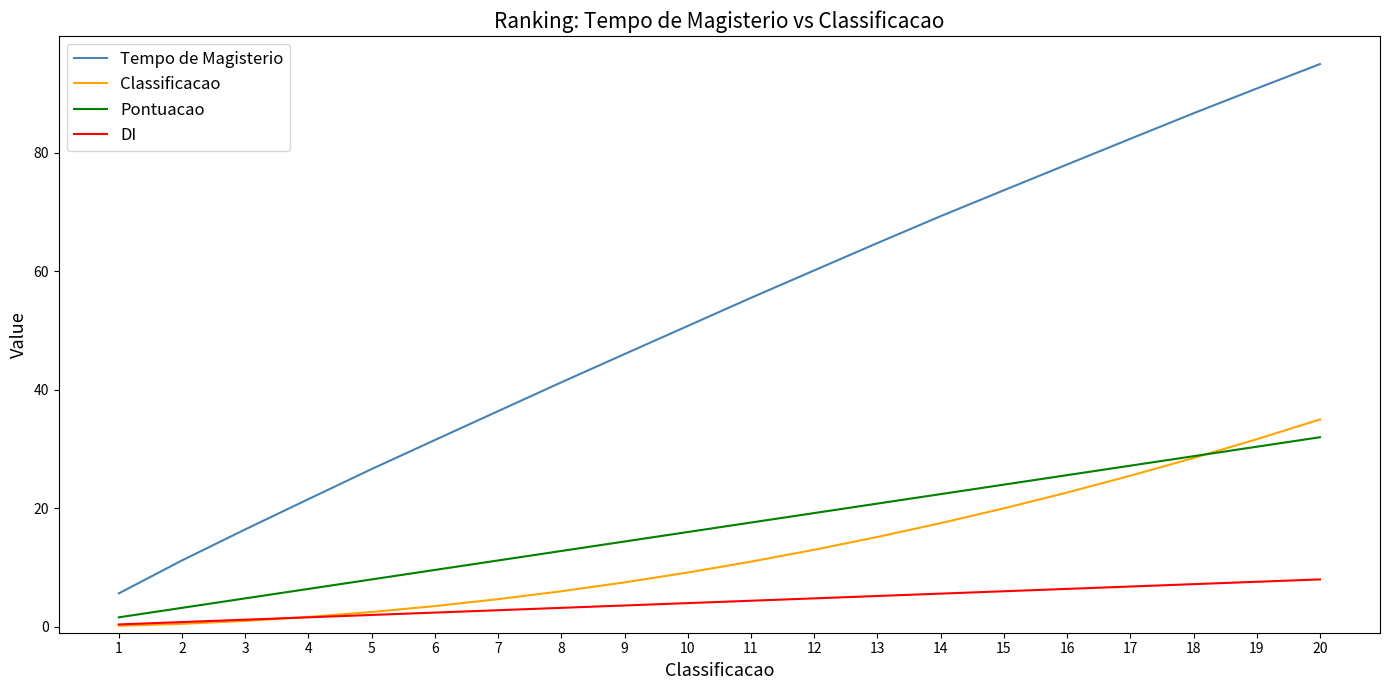

At which label does Pontuacao reach its peak?

20